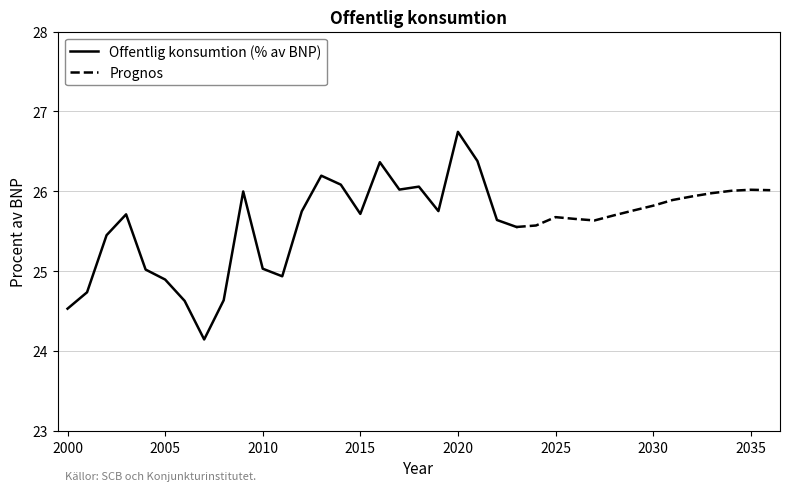

Where is the first local minimum?

2007